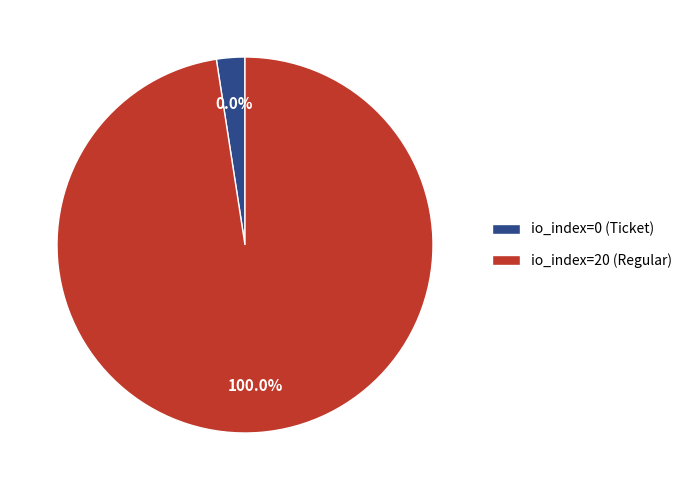

True or false: io_index=0 (Ticket) accounts for 0% of the total.

True